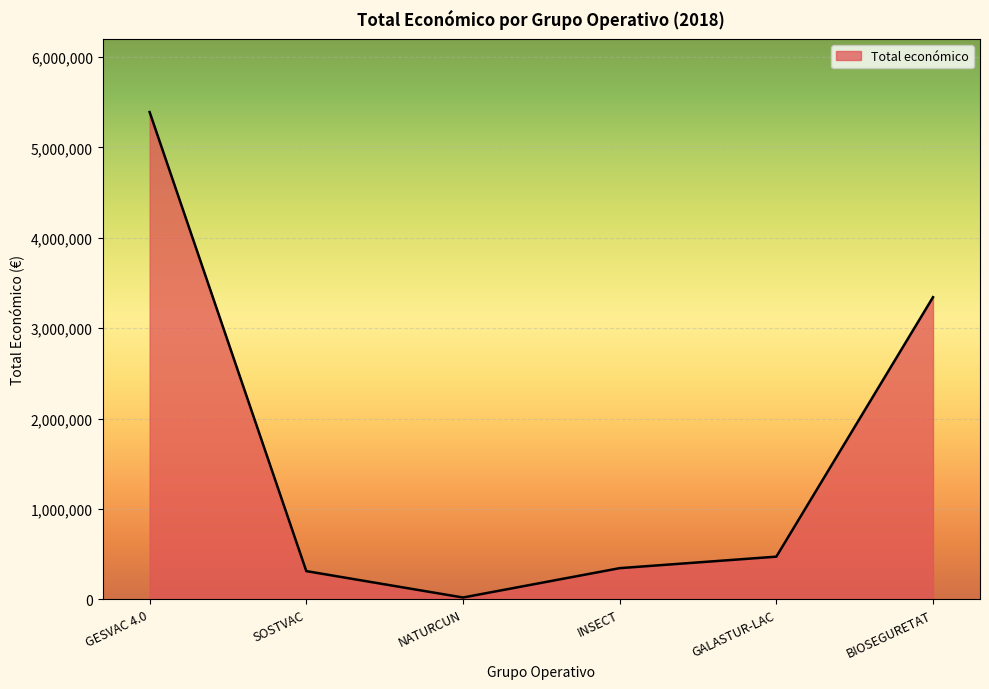

What is the sum of all values?

9879596